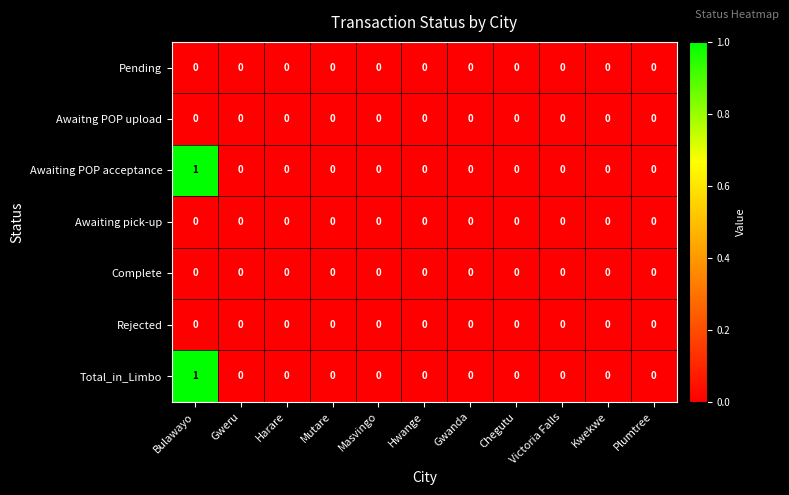

True or false: Awaitng POP upload has a value of 0 at Harare.

True